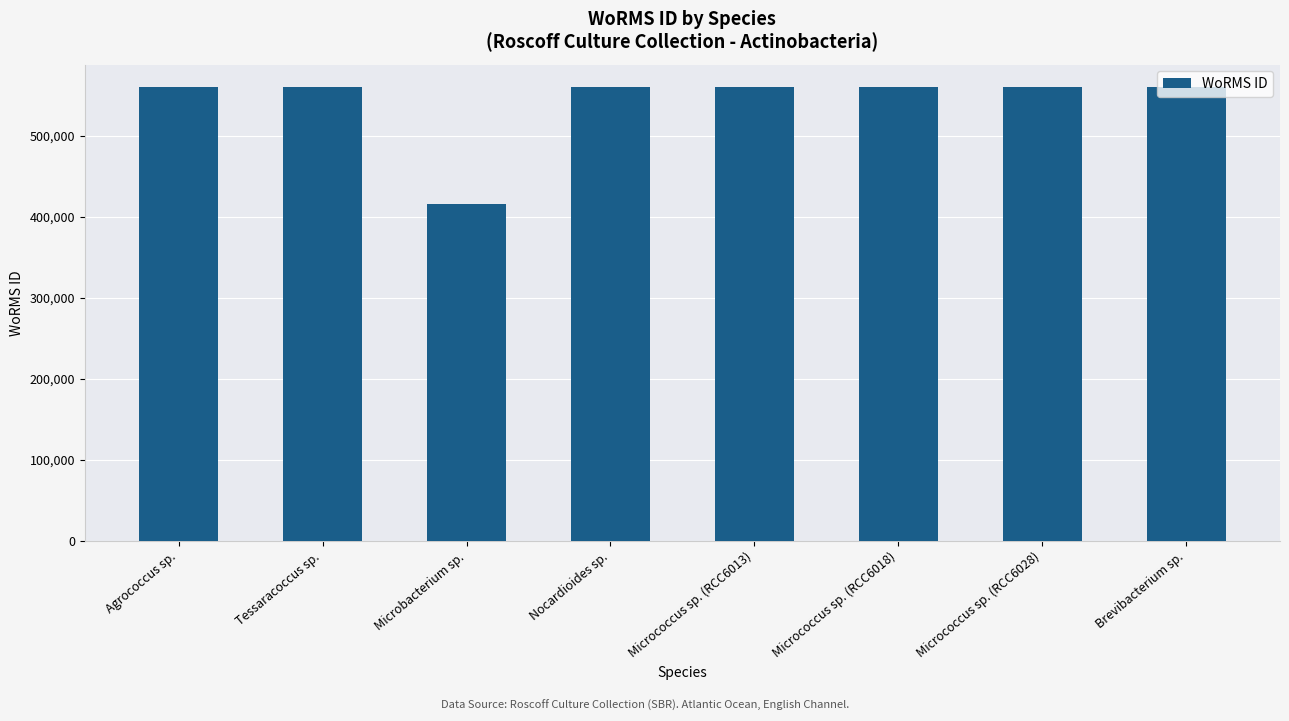

How many values are below 559740?

3